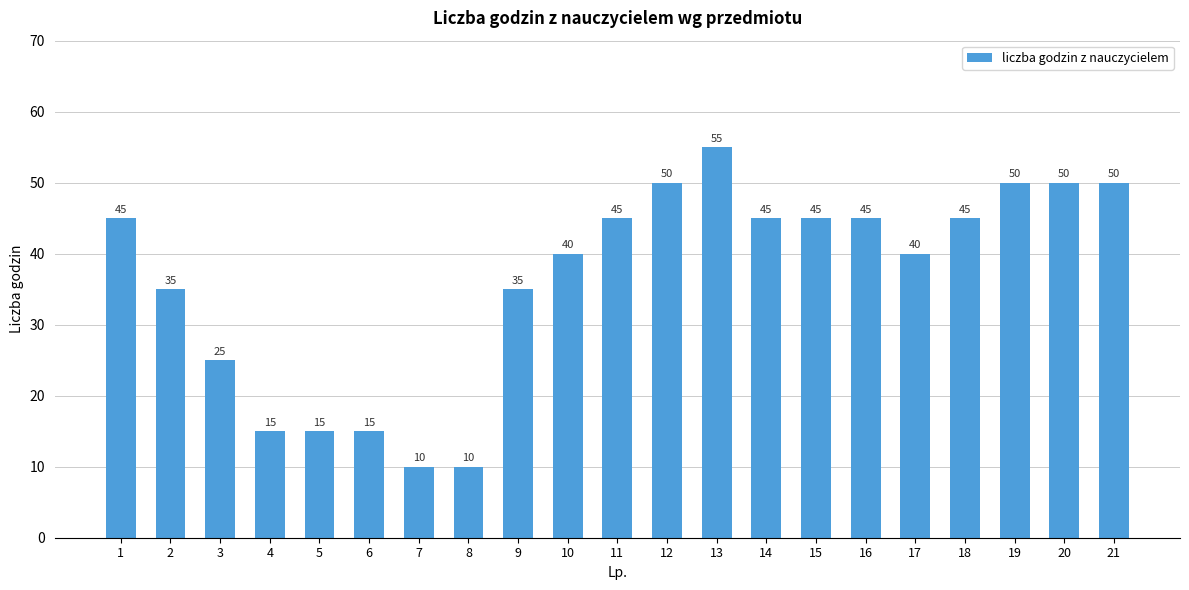

Which category has the highest value across all series?

13